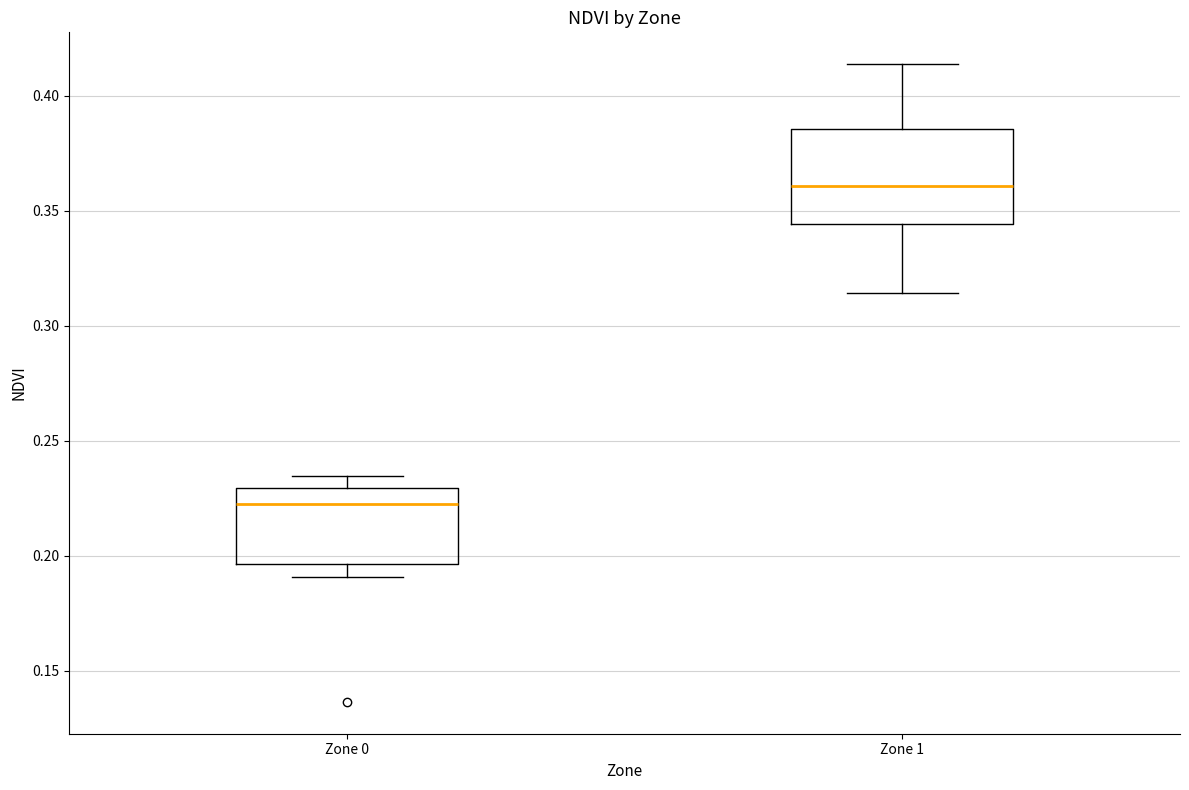

Where is the lower edge of the box for Zone 1 on the y-axis? The values are not printed on the chart, so give them approximately, as read against the axis.

0.345